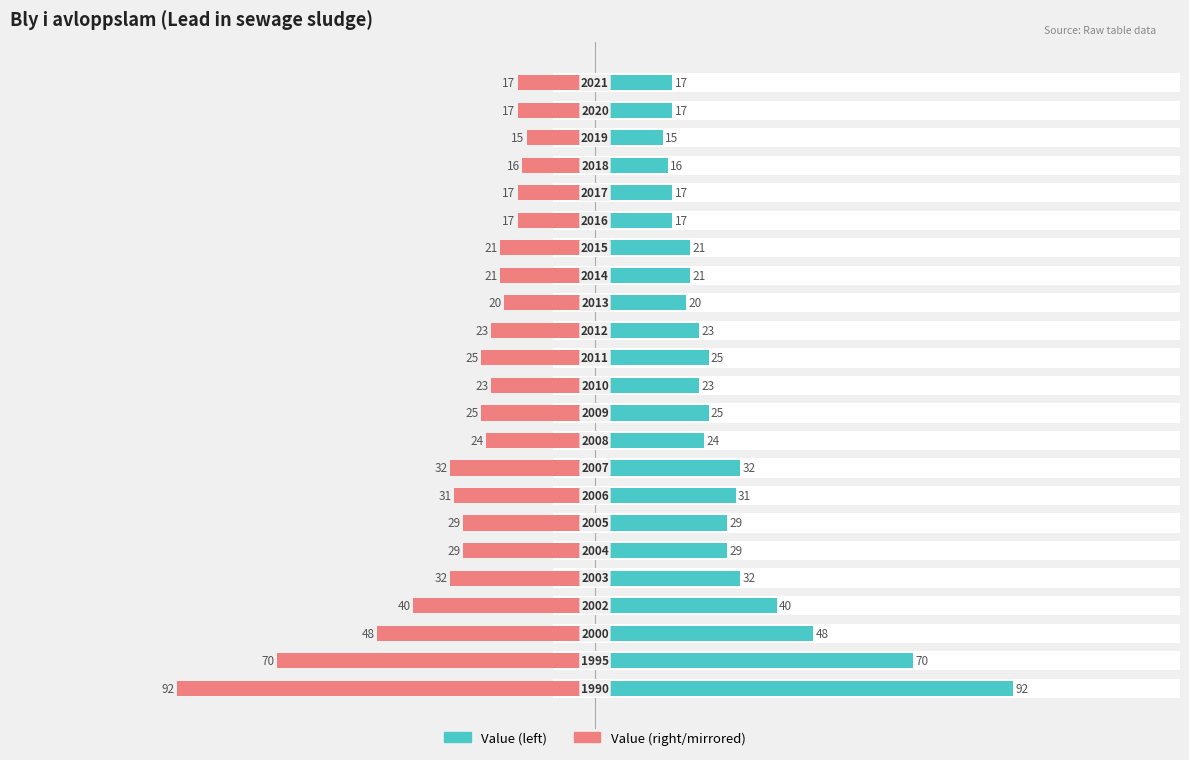

Is it true that the value at 5 is 29?

True